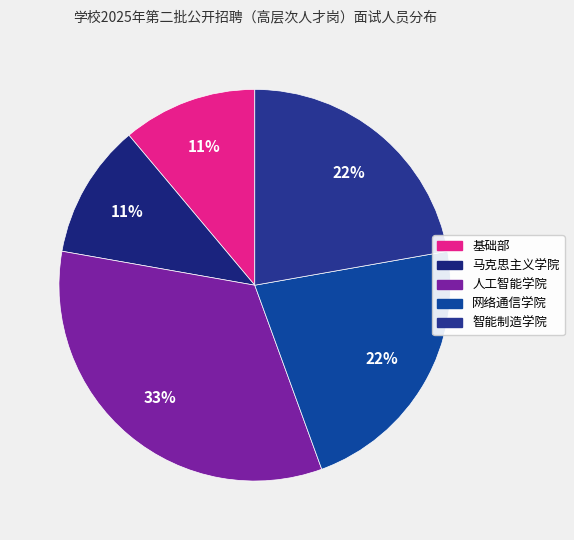

Is there any slice that represents more than half of the pie?

No